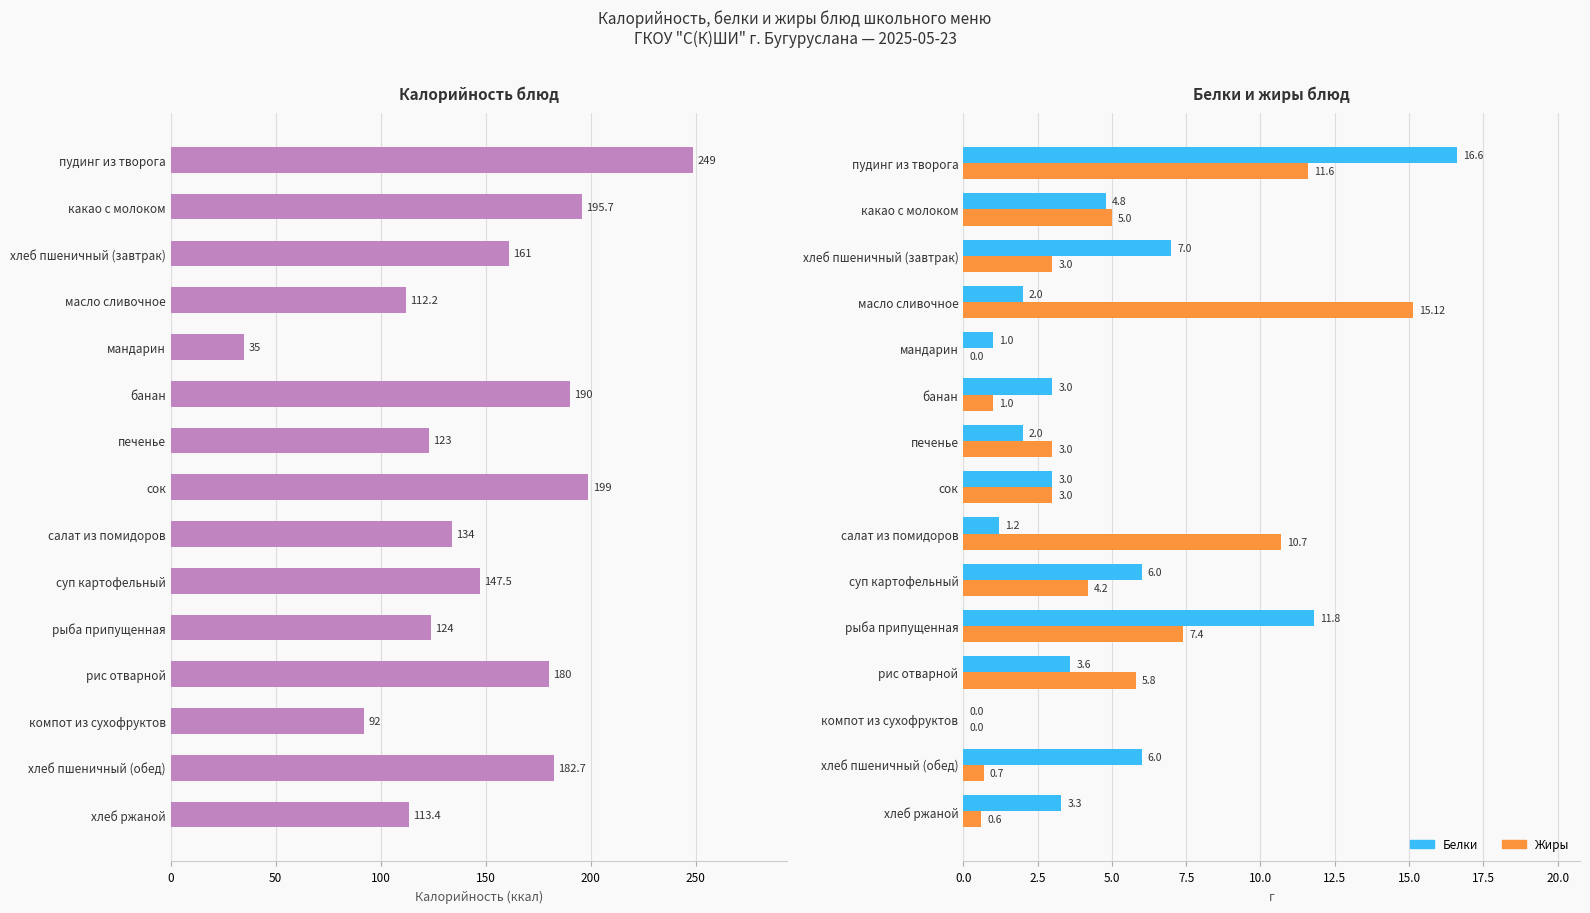

What are all the series names shown in the legend?

Калорийность, Белки, Жиры